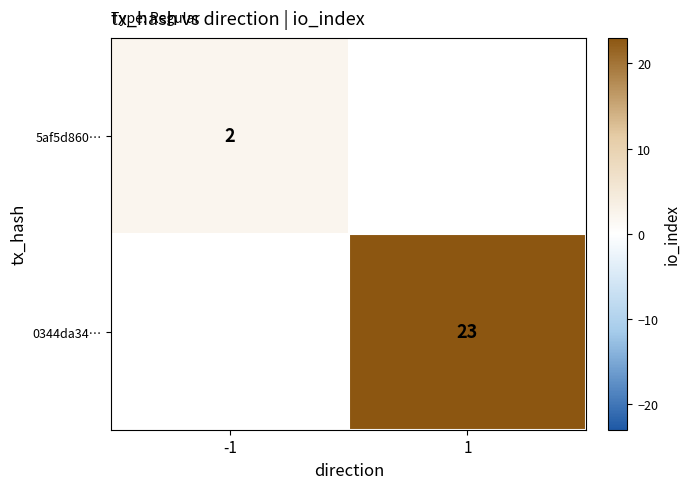

Is it true that 0344da34… equals 32 at 1?

False